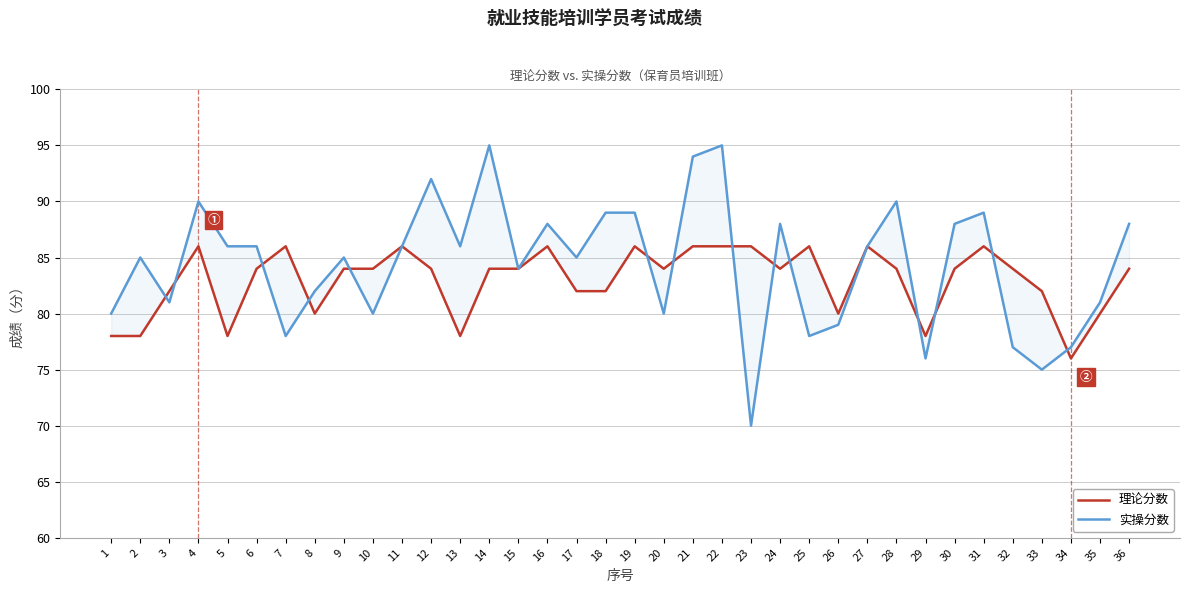

Where is the first local maximum for 理论分数?

4